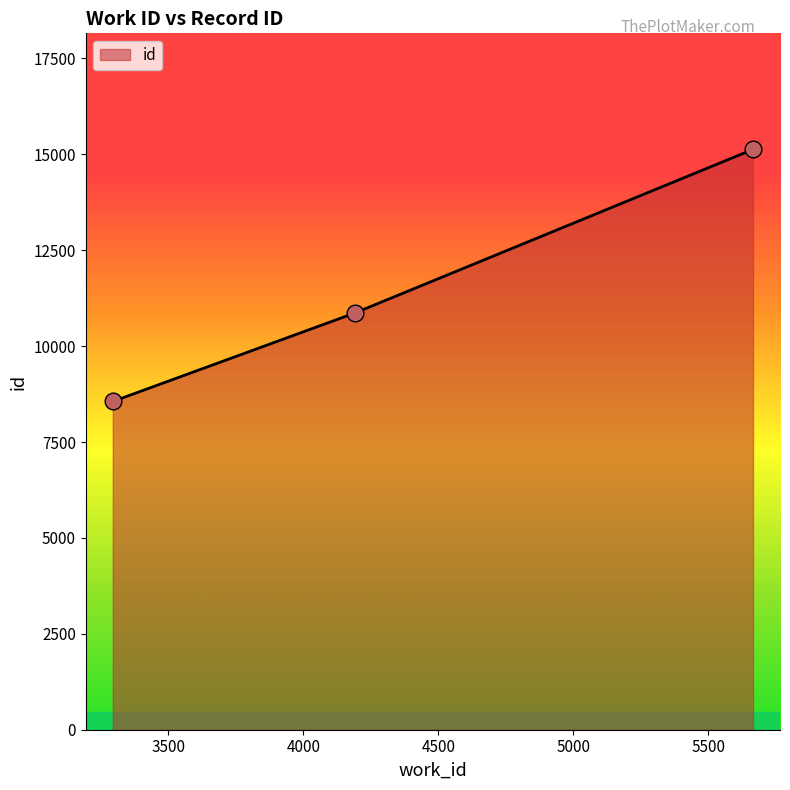

What is the maximum value shown in the chart?

15129